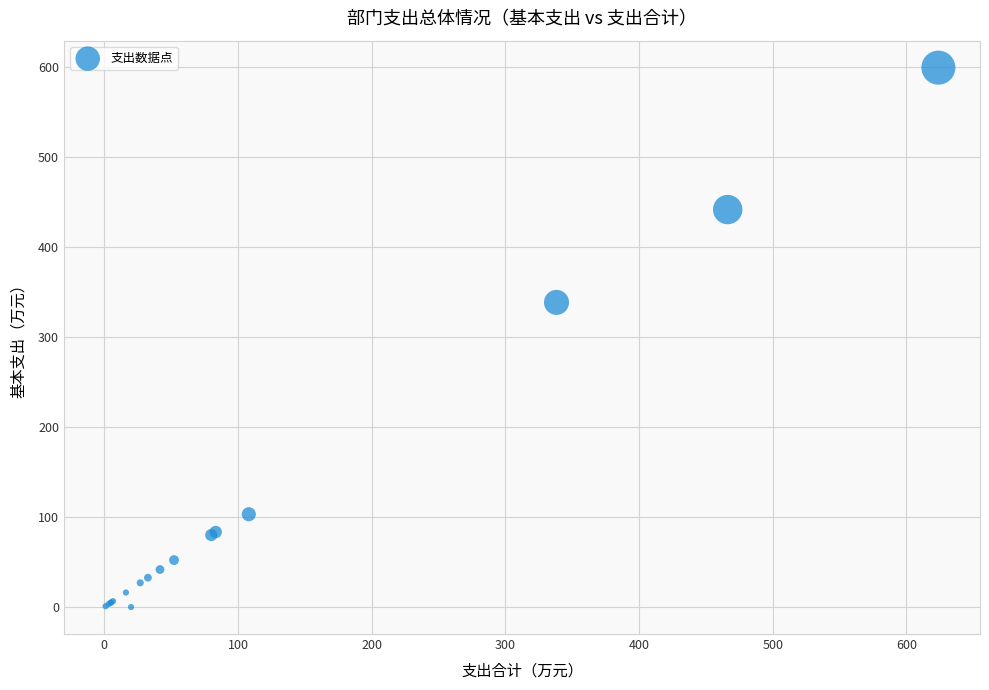

What Y value in the scatter plot is closest to 299?

338.2